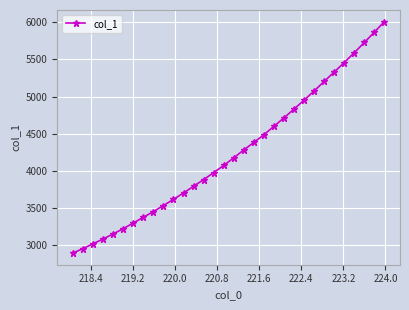

True or false: there are more than 2 points higher than both neighbors.

False